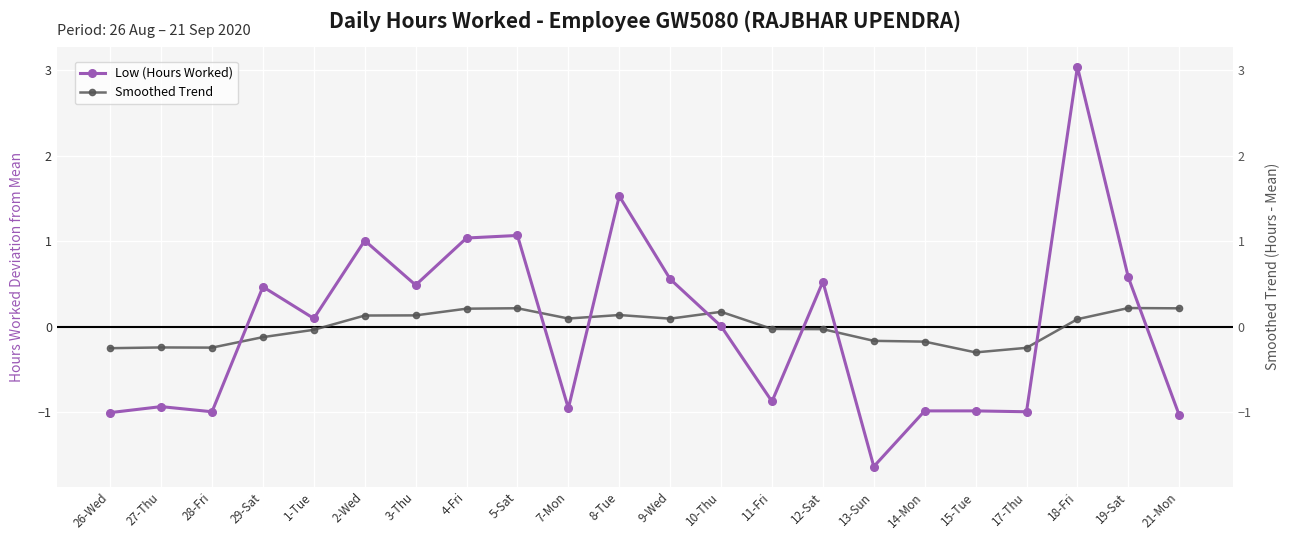

Between 8-Tue and 27-Thu, which is larger?

8-Tue